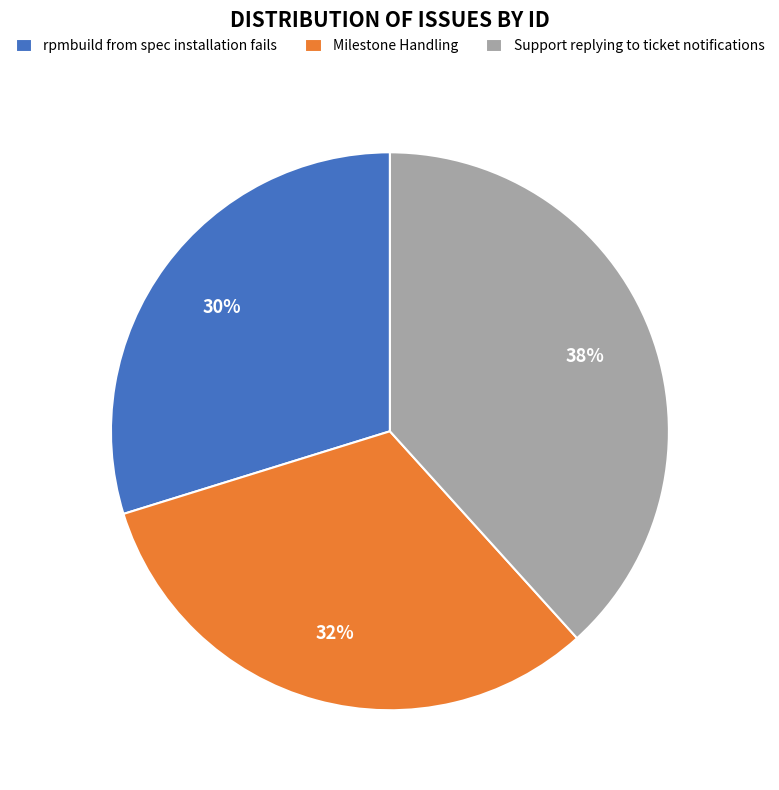

How many slices are in this pie chart?

3